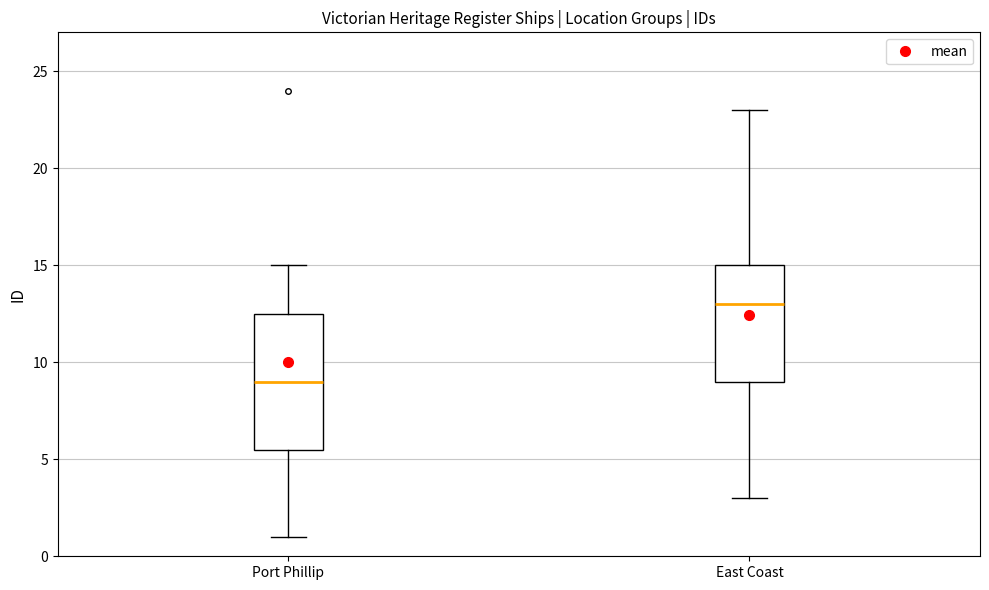

Which box has the highest median line?

East Coast